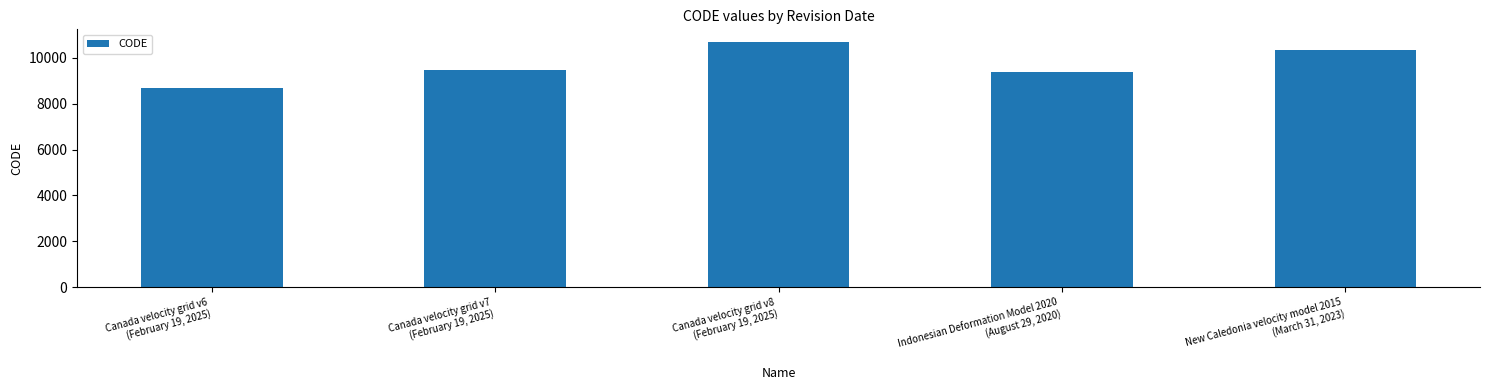

What is the sum of all values?

48564